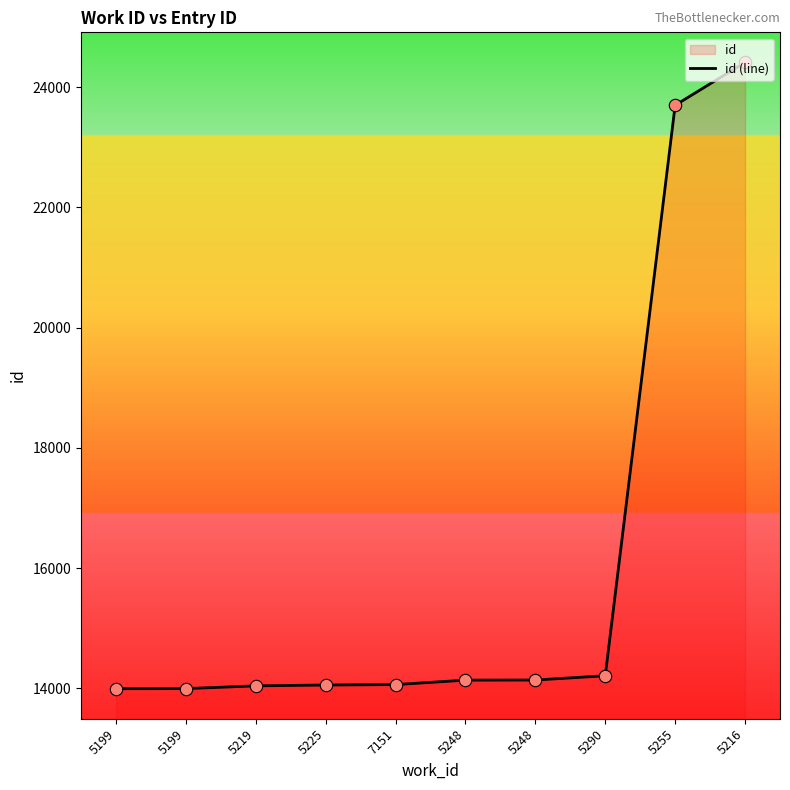

Between 5248 and 7151, which is larger?

5248